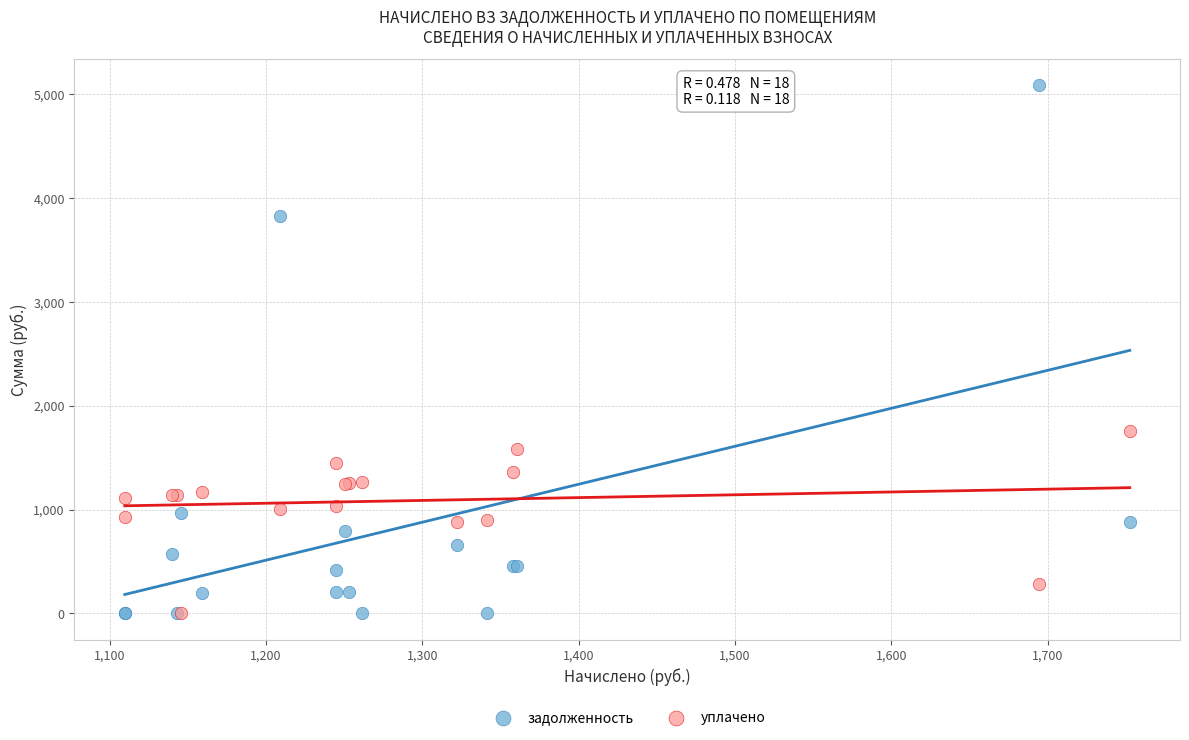

What are all the series names shown in the legend?

задолженность, уплачено